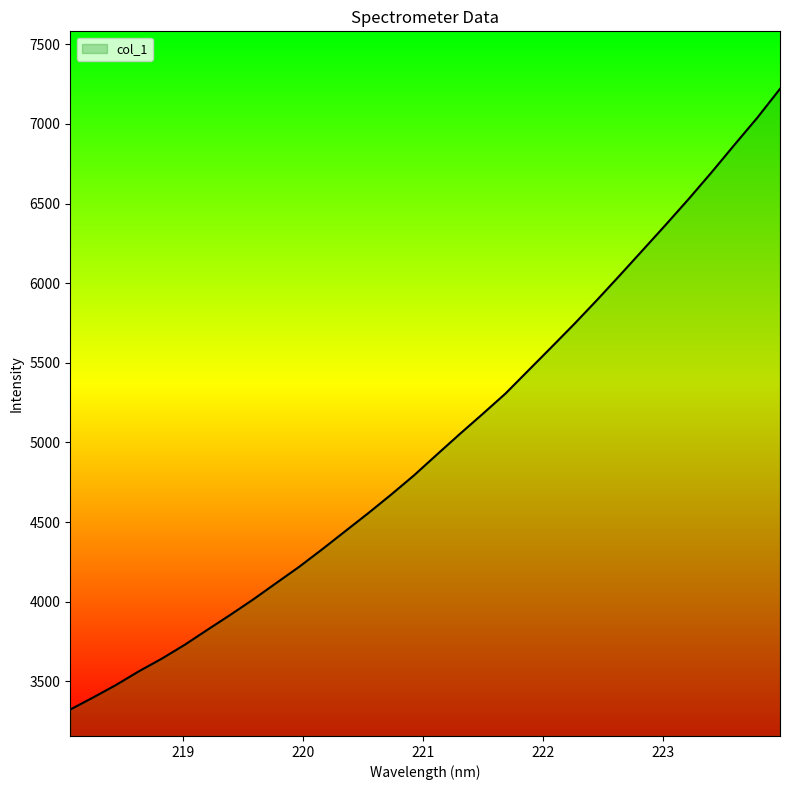

What is the greatest value displayed?

7220.1